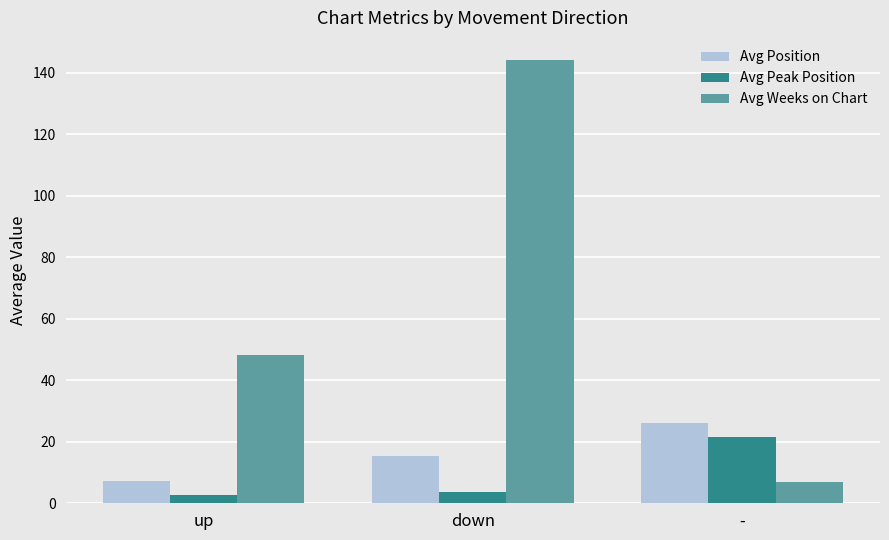

Reading left to right, transcribe all the data shown in this chart.

Avg Position: up=7.4	down=15.5	-=26.0
Avg Peak Position: up=2.7	down=3.7	-=21.6
Avg Weeks on Chart: up=48.1	down=144.2	-=7.0